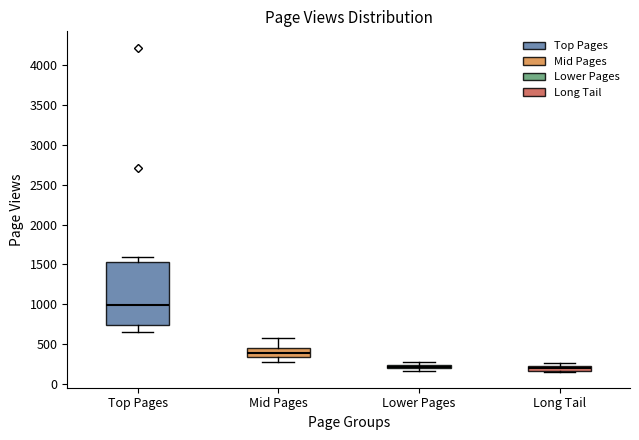

Which box's median line is the highest?

Top Pages